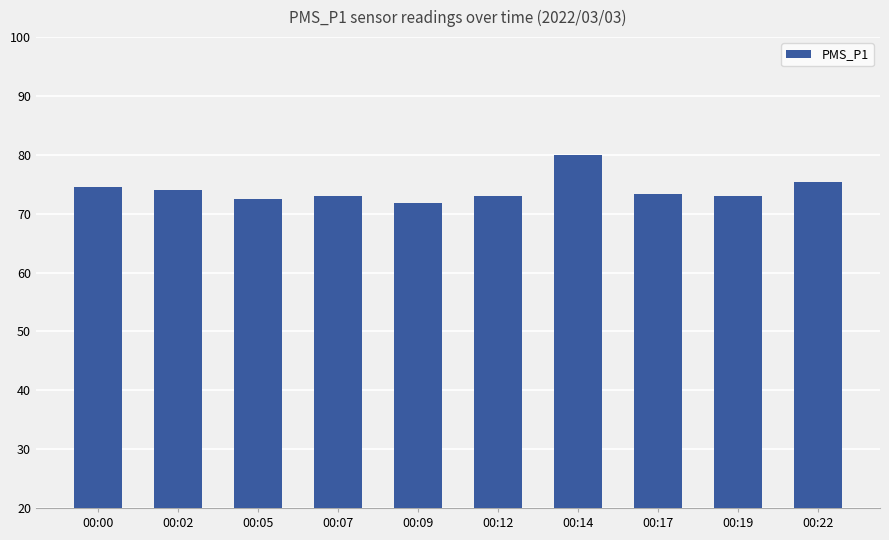

What is the difference between the maximum and second lowest values?

7.5